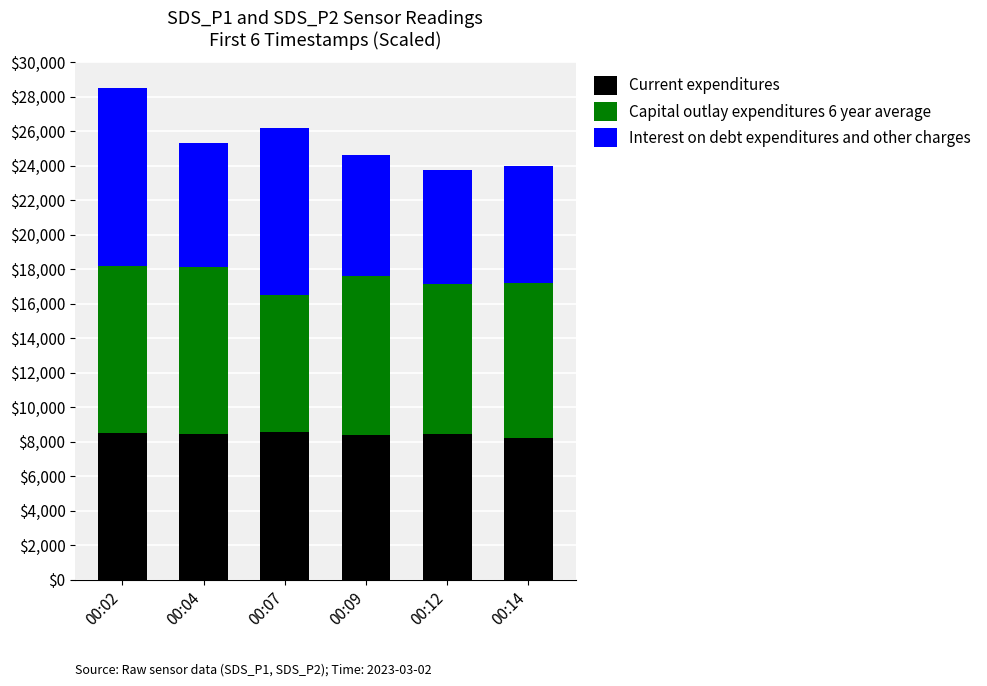

What is the minimum value for Current expenditures?

8200